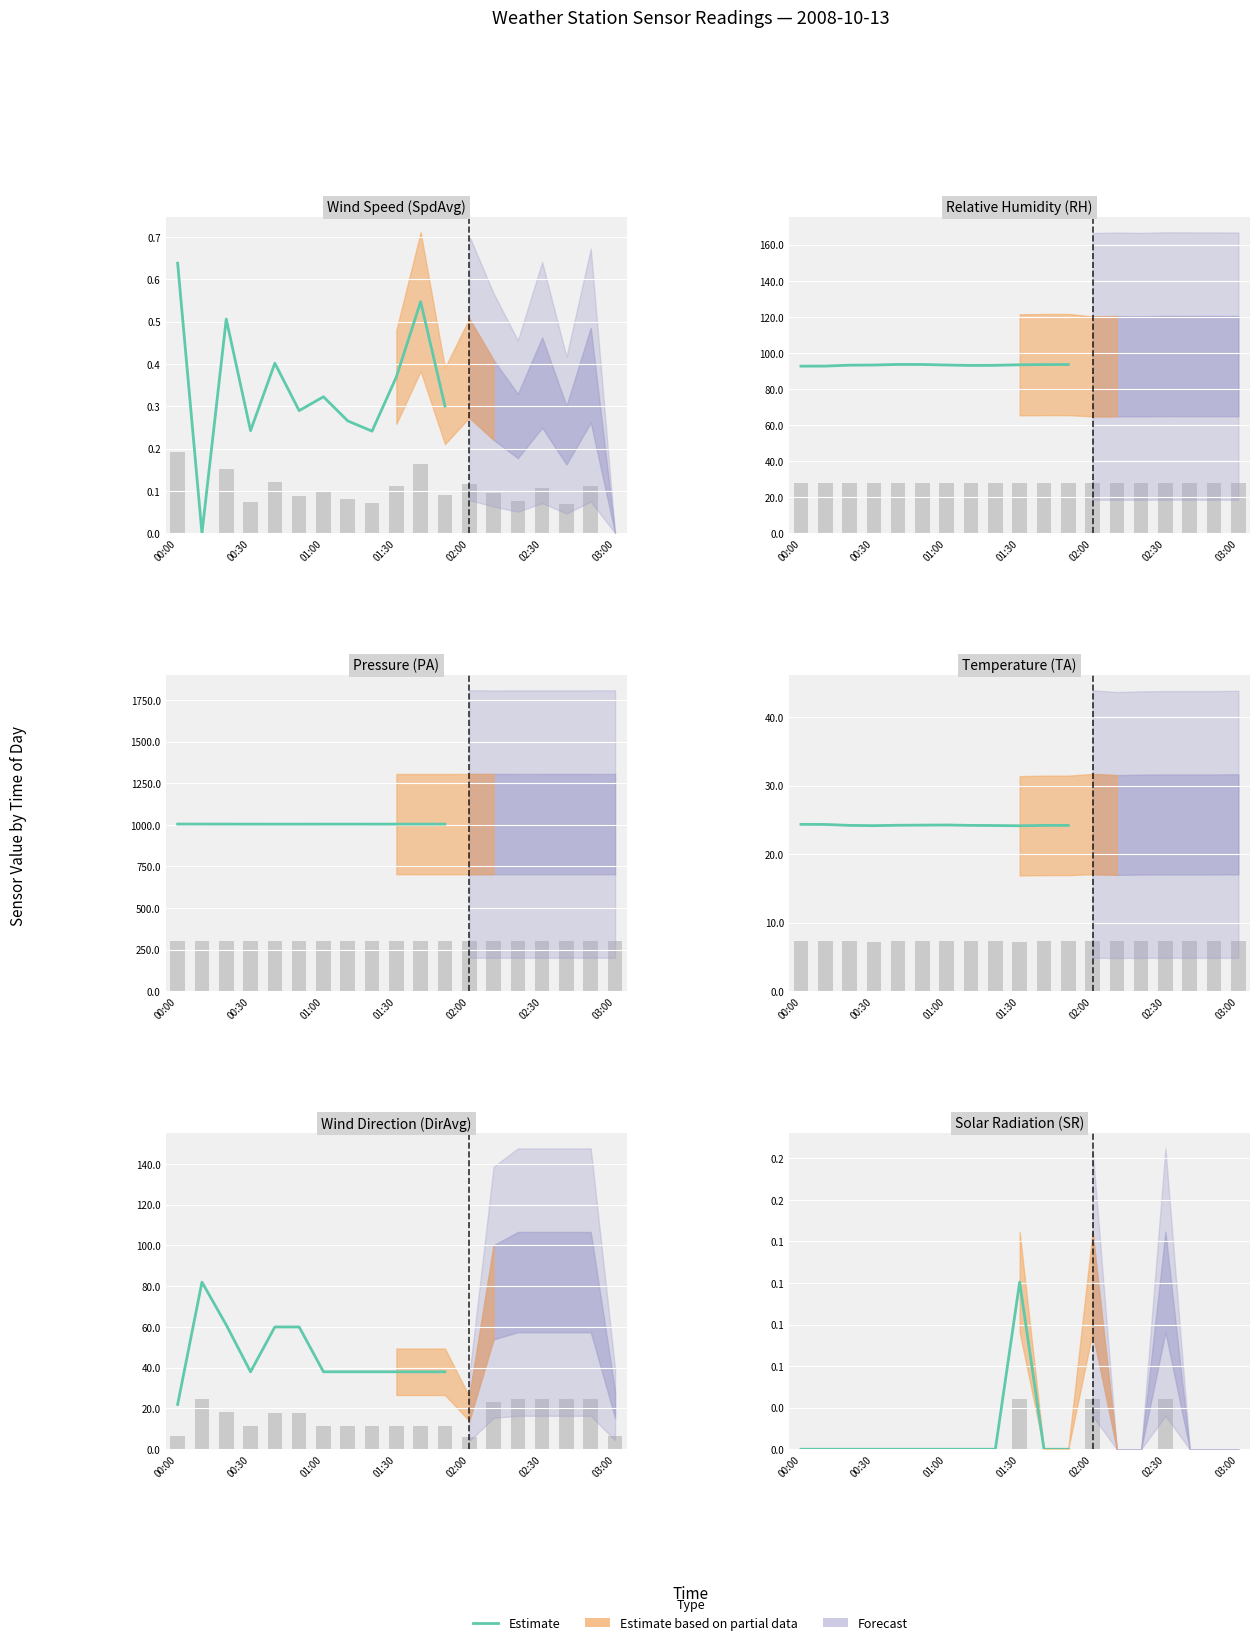

True or false: DirAvg has a value of 6.0 at 02:00.

True